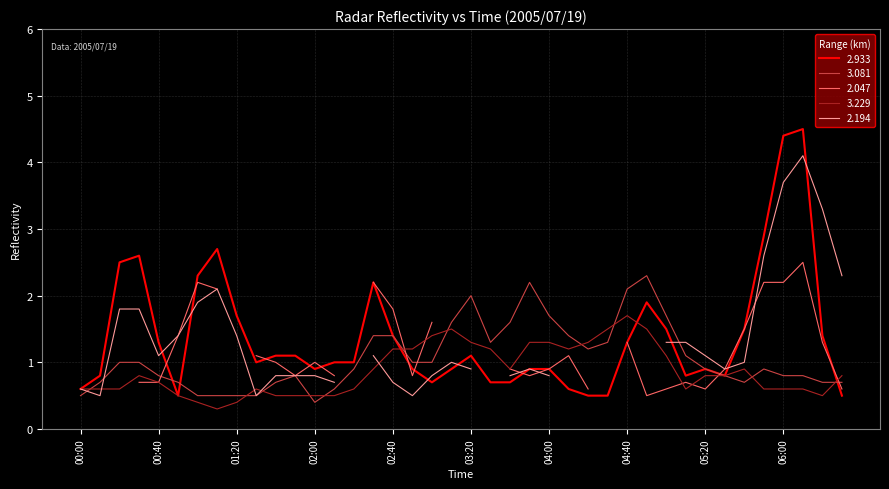

Which has a higher value, 2005/07/19 06:30 or 2005/07/19 03:30?

2005/07/19 03:30